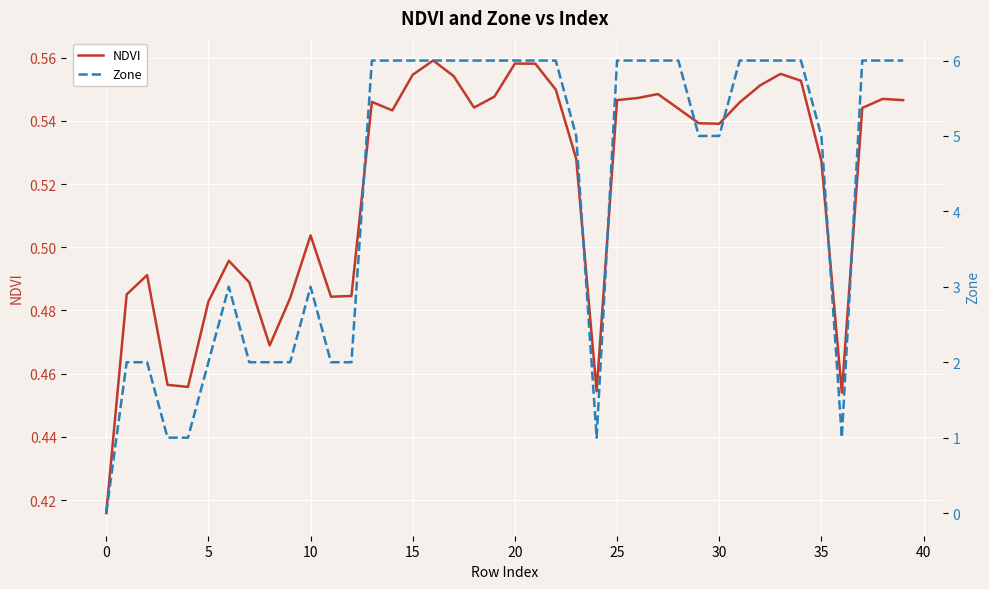

What is the sum of the Zone values at 21 and 24?

7.0